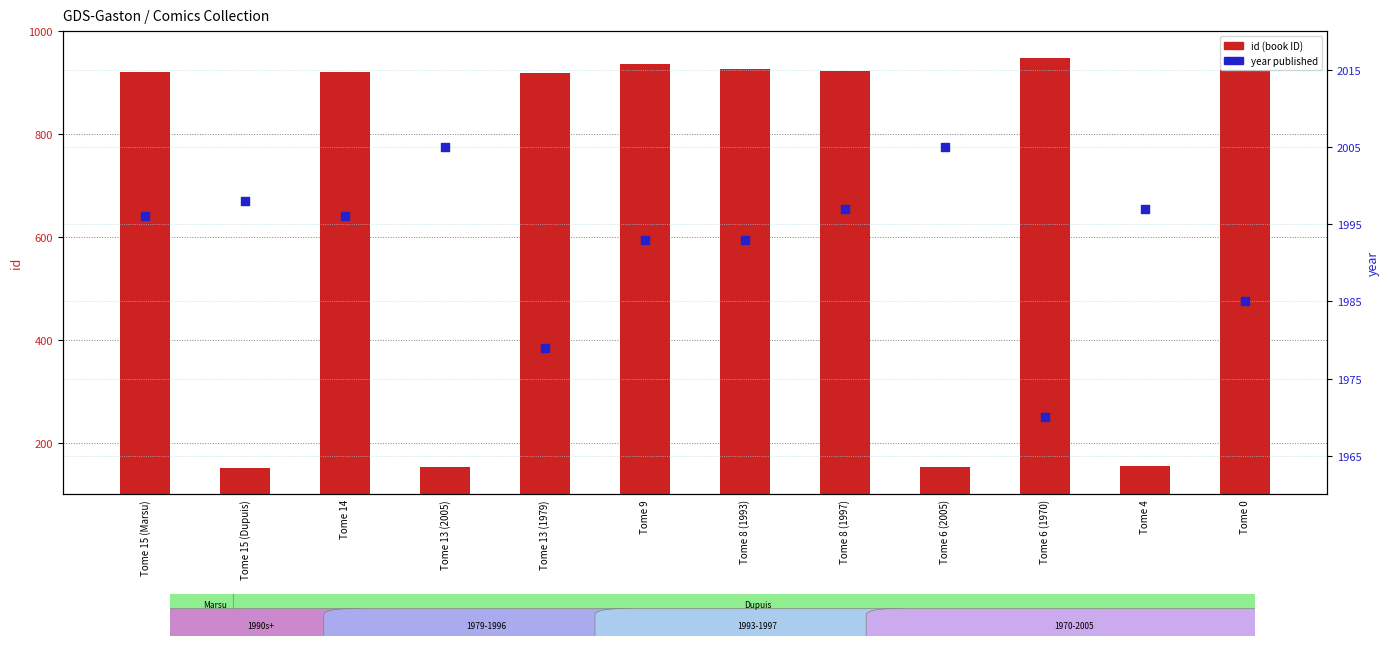

At how many categories does at least one series exceed 1260?

12